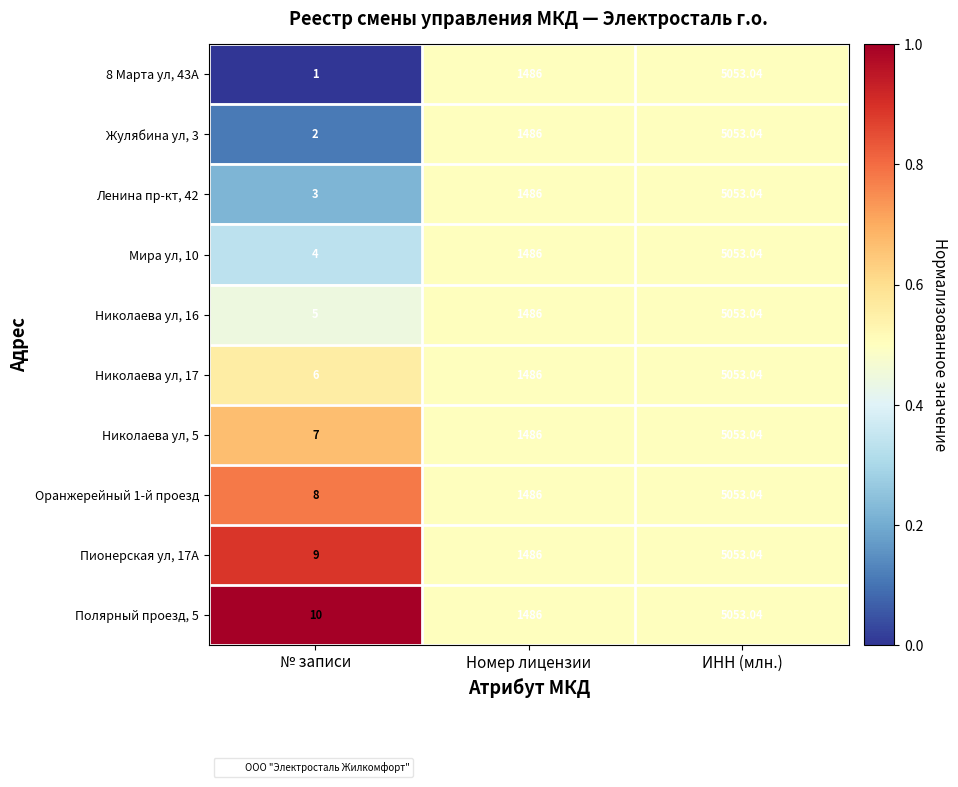

List the labels in order of 8 Марта ул, 43А value, smallest first.

№ записи, Номер лицензии, ИНН (млн.)